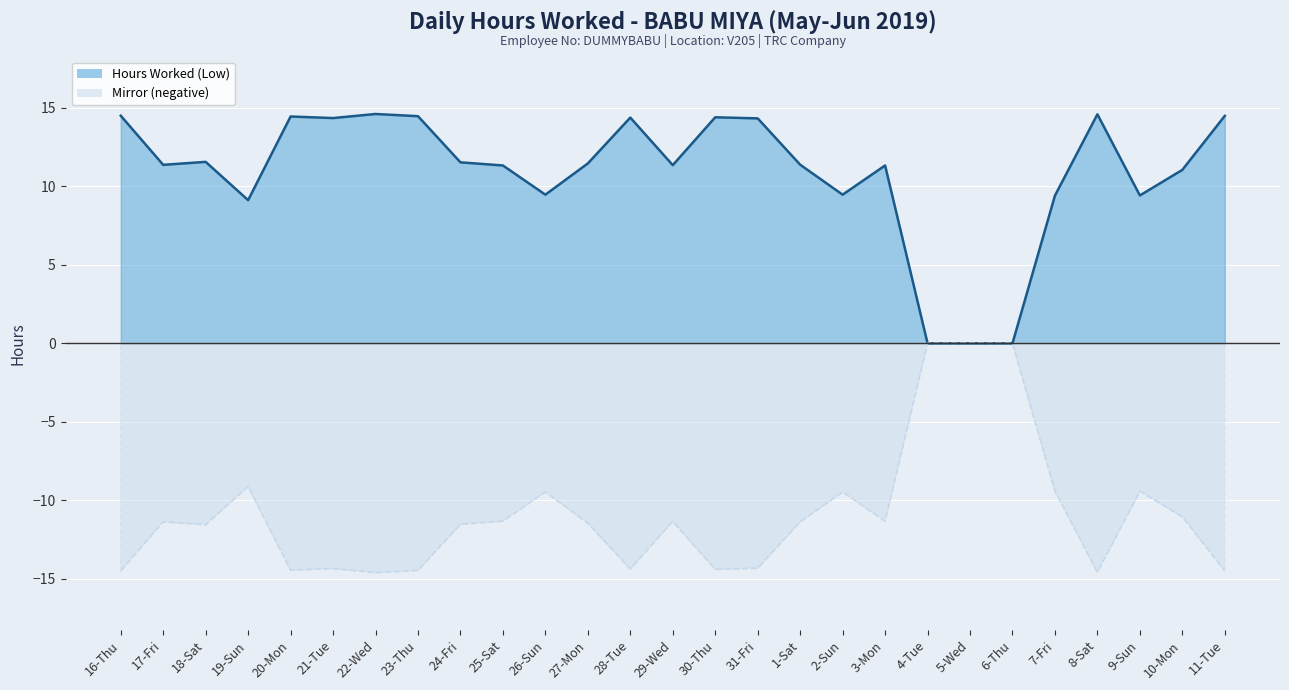

What is the maximum value shown in the chart?

14.6